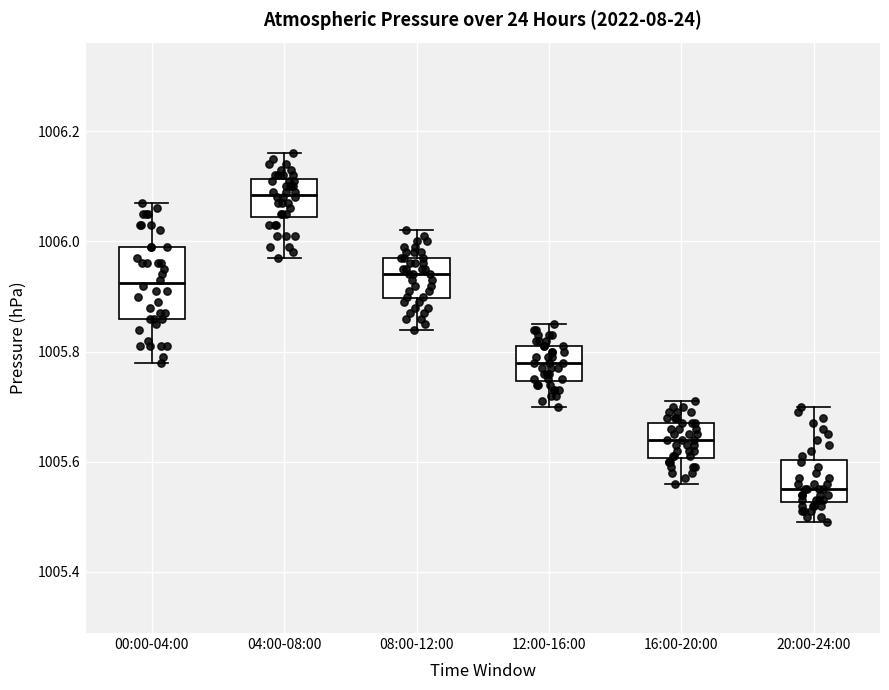

Which box is the tallest, from its lower edge to its upper edge?

00:00-04:00